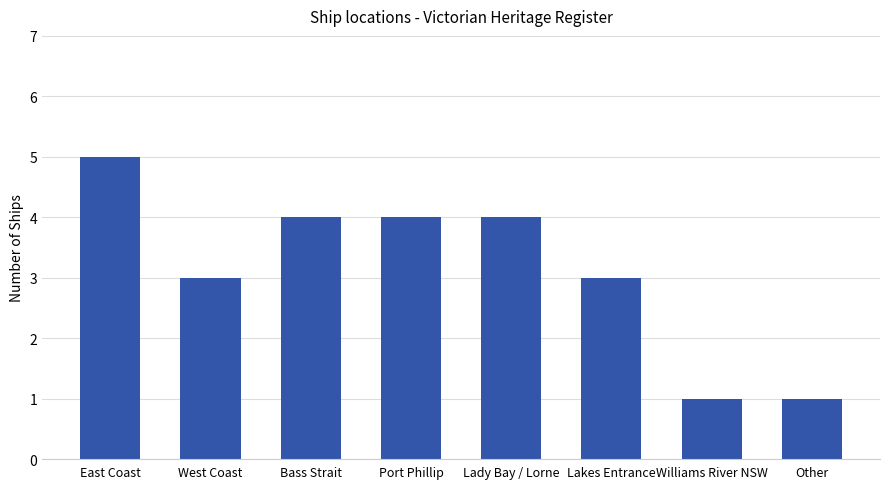

Reading right to left, extract all data points from this chart.

1	1	3	4	4	4	3	5